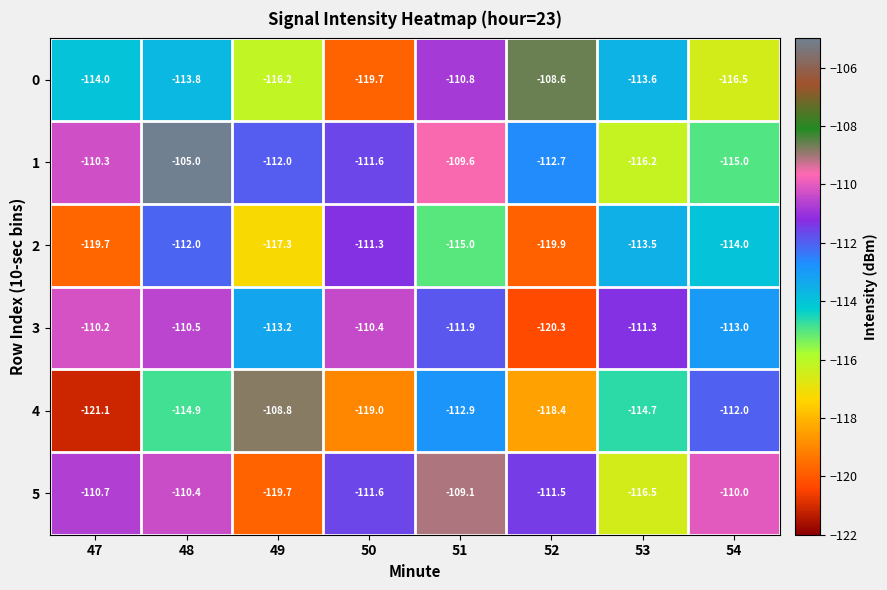

What is the total value across all series at 53?

-685.8